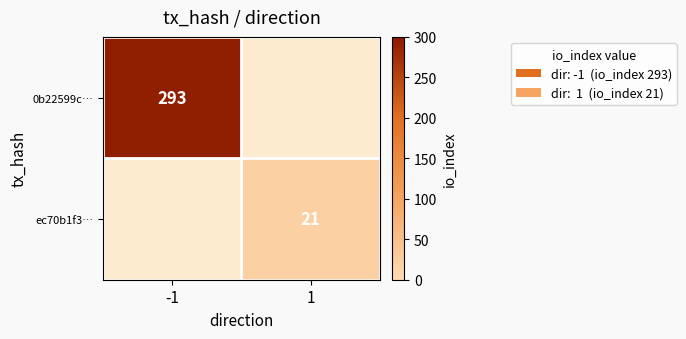

The ec70b1f3… series shows 11 at 1. True or false?

False